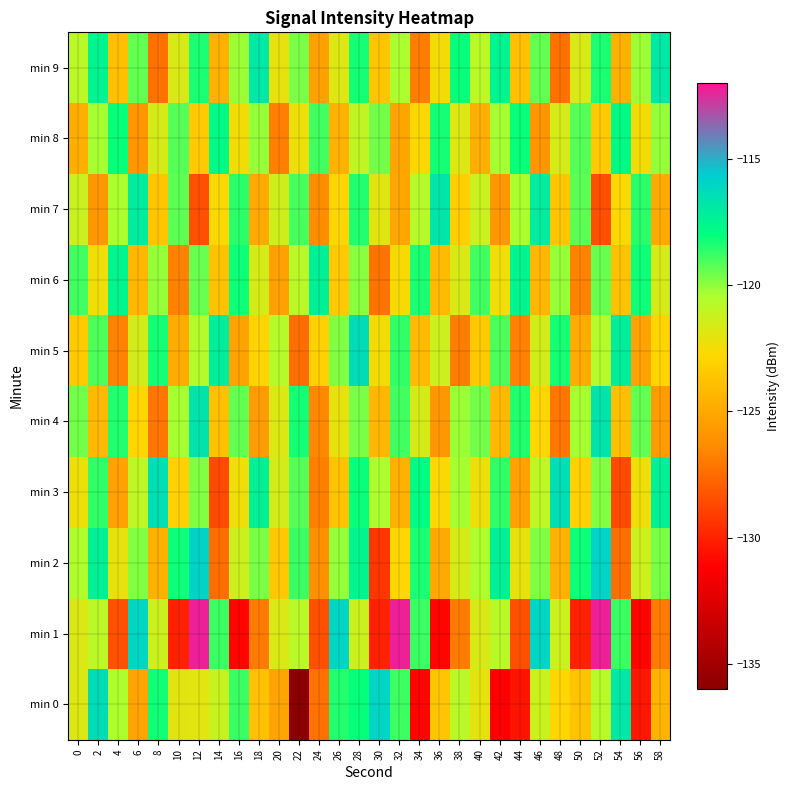

Rank the series at 38 from lowest to highest value.

min 1, min 5, min 7, min 8, min 6, min 2, min 0, min 3, min 4, min 9